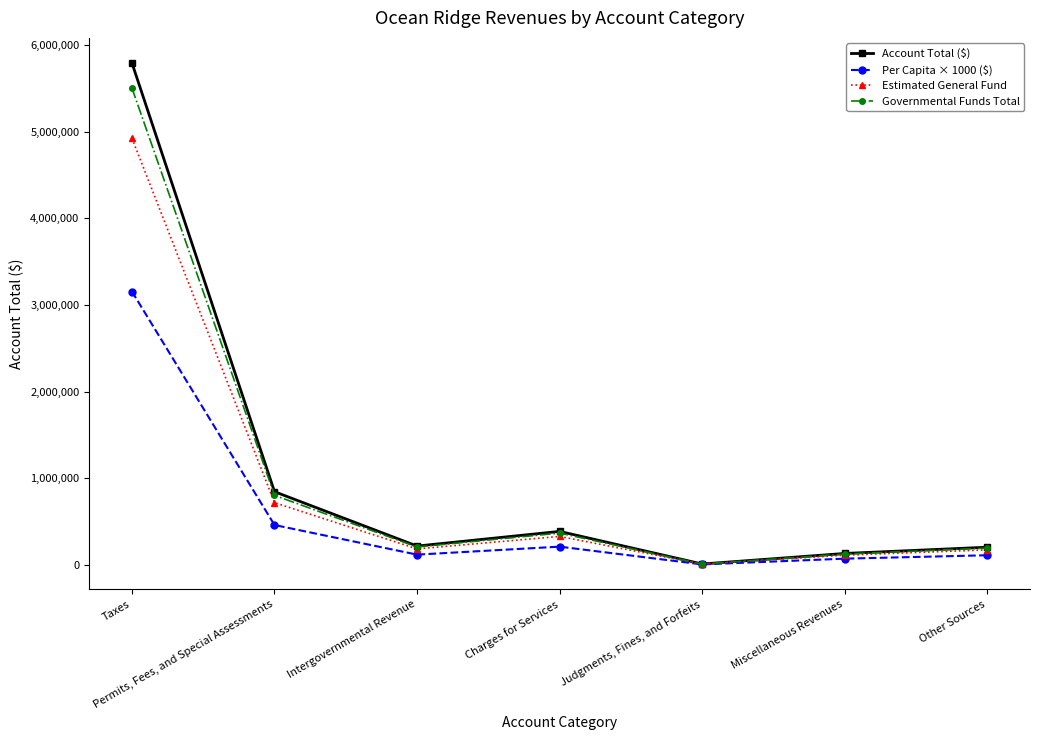

Which series has the largest total across all categories?

Account Total ($)